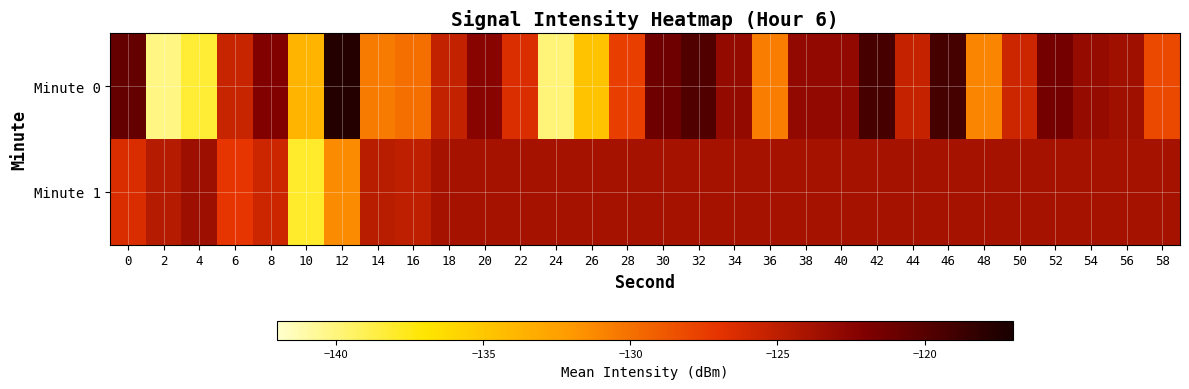

Rank the series at 32 from highest to lowest value.

Minute 0, Minute 1